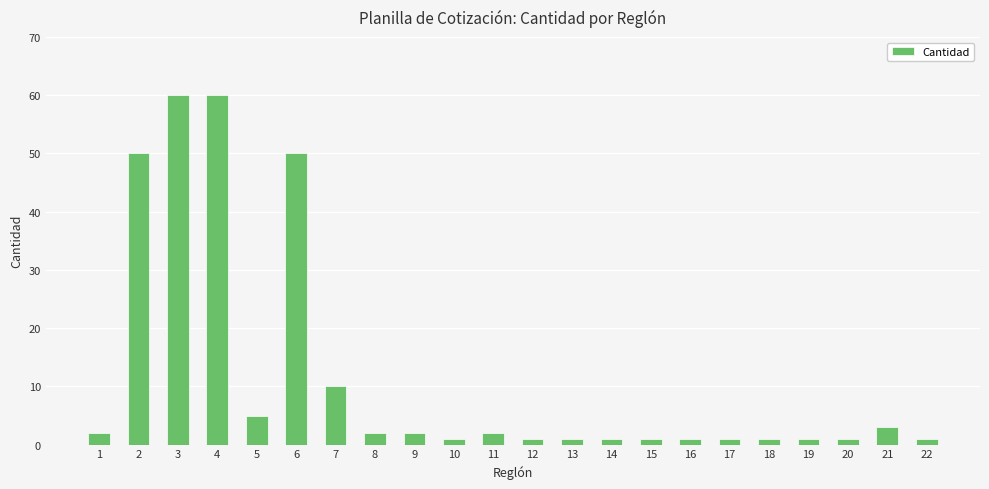

What is the sum of all values?

257